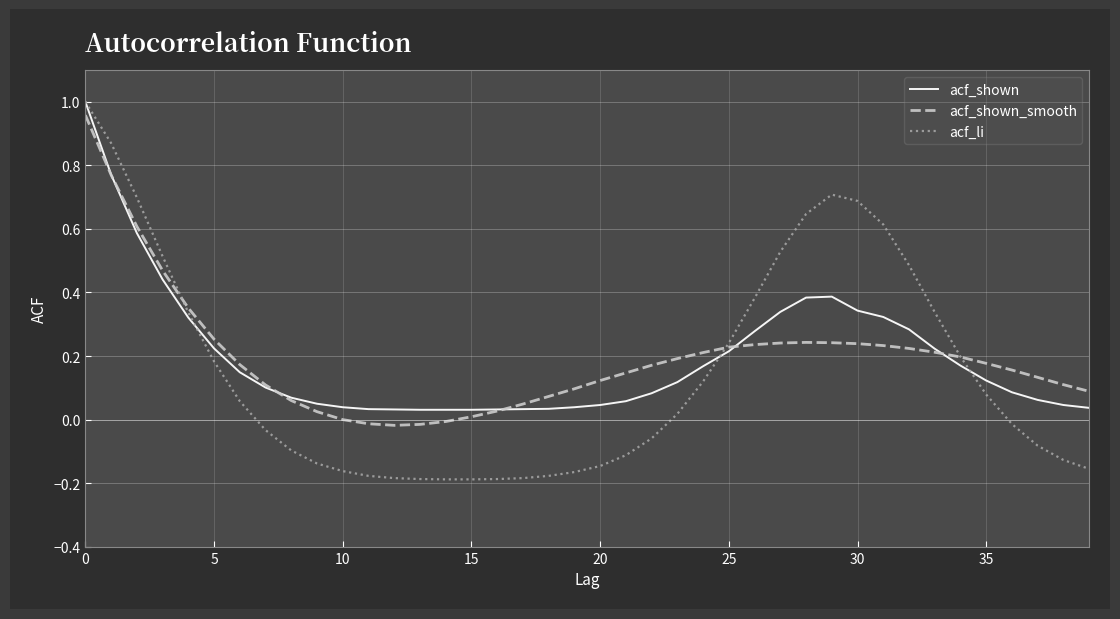

How many distinct data groups are displayed?

3